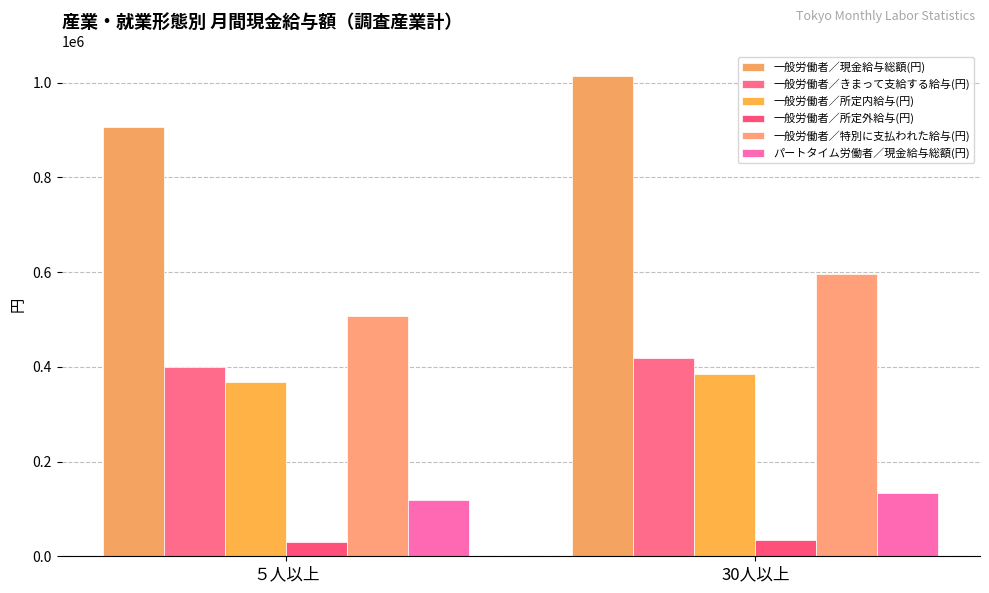

What is the difference between the 一般労働者／特別に支払われた給与(円) values at 30人以上 and ５人以上?

87698